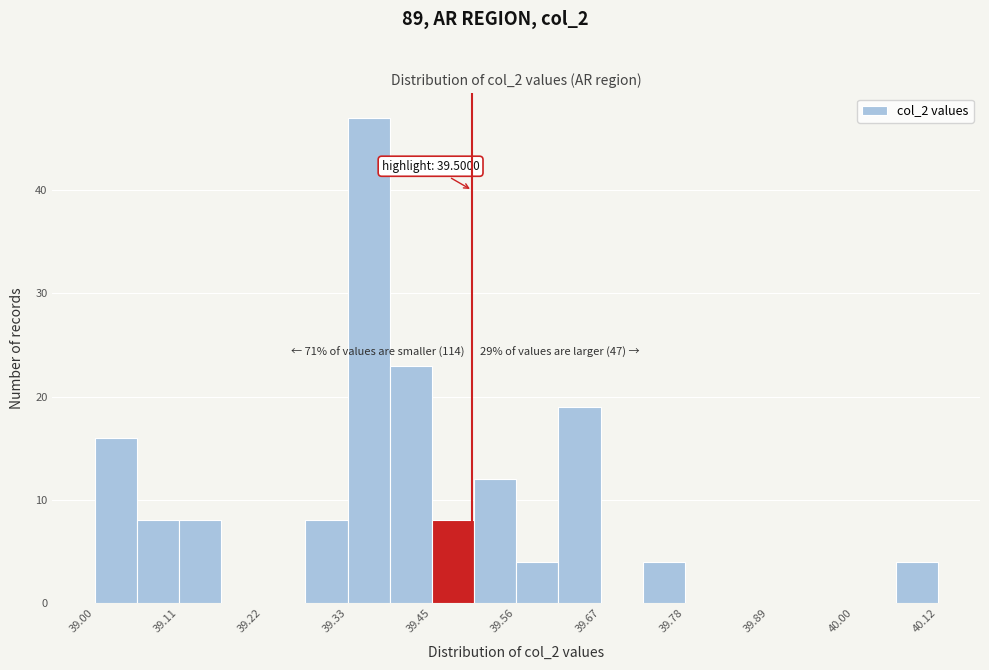

Read against the x-axis, roughly where is the centre of the tallest bar?

39.36